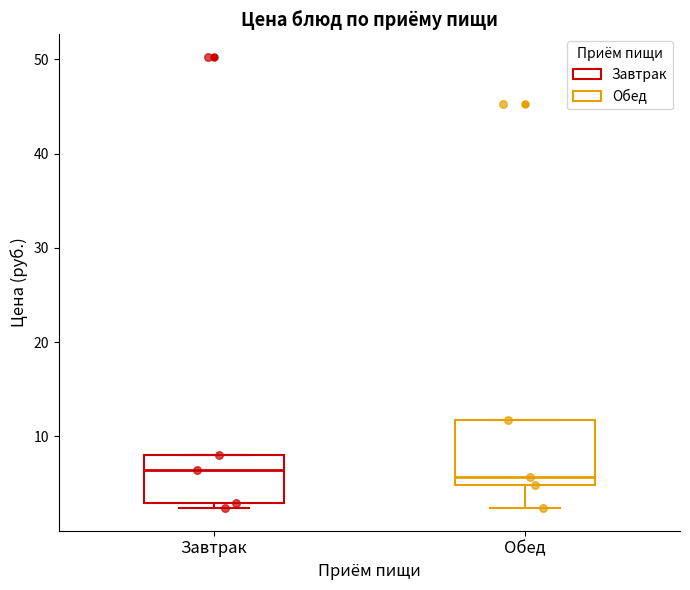

Reading left to right, transcribe this box plot: for each box, give where its median line is, the range the box spans, and where its two whiskers end, as read against the y-axis. The values are not printed on the chart, so give them approximately, as read against the axis.

Завтрак: median 6, box 3 to 8, whiskers 2 to 8
Обед: median 6, box 5 to 12, whiskers 2 to 12